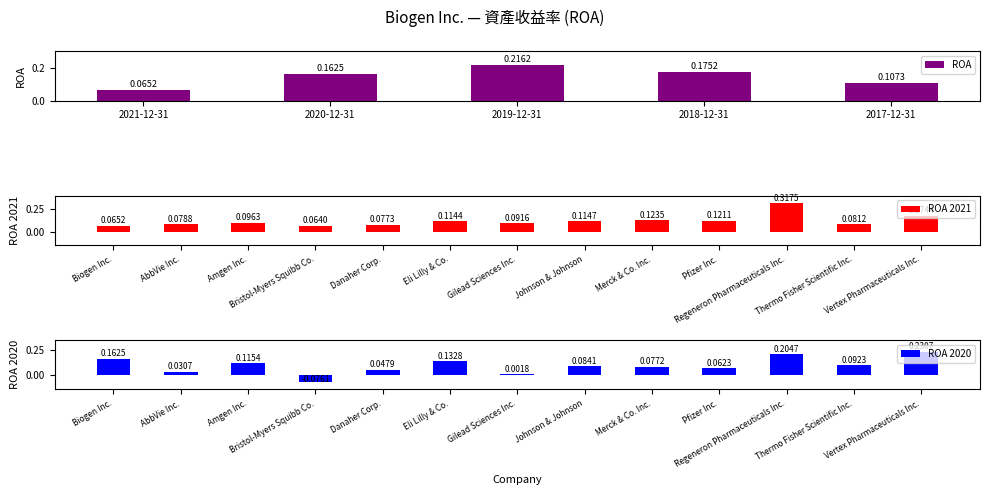

How many values in the ROA 2020 series are below 0?

1